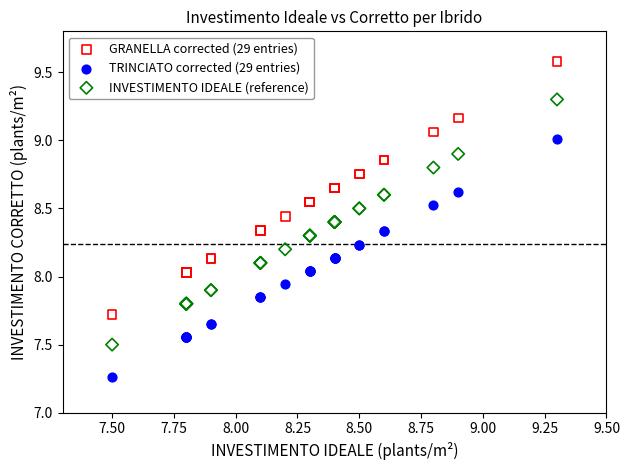

What are all the series names shown in the legend?

GRANELLA corrected (29 entries), TRINCIATO corrected (29 entries), INVESTIMENTO IDEALE (reference)